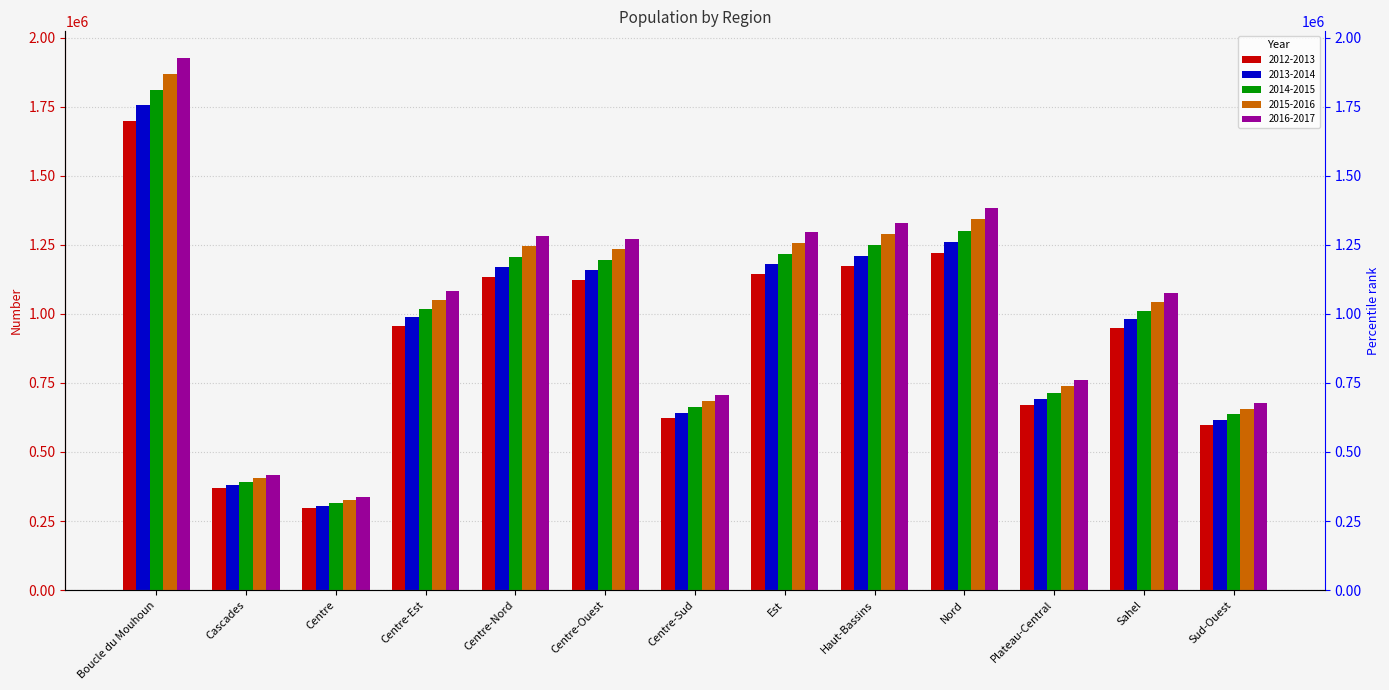

How many series are shown in this chart?

5